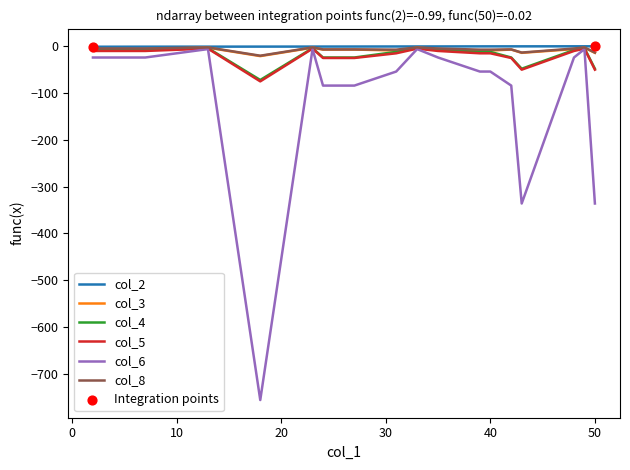

What is the smallest value displayed?

-756.0